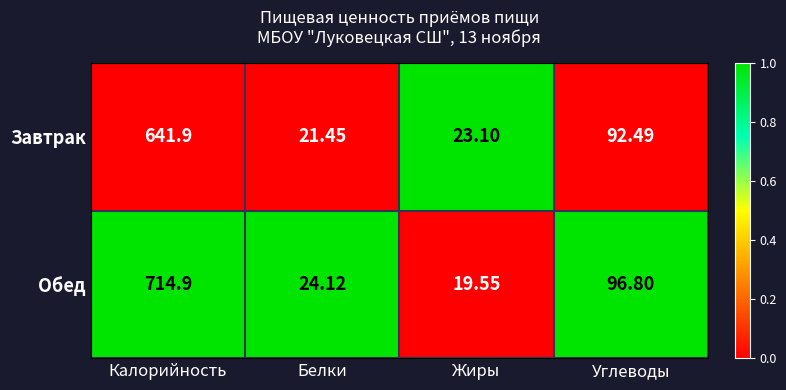

Rank the series by their maximum value, from lowest to highest.

Завтрак, Обед